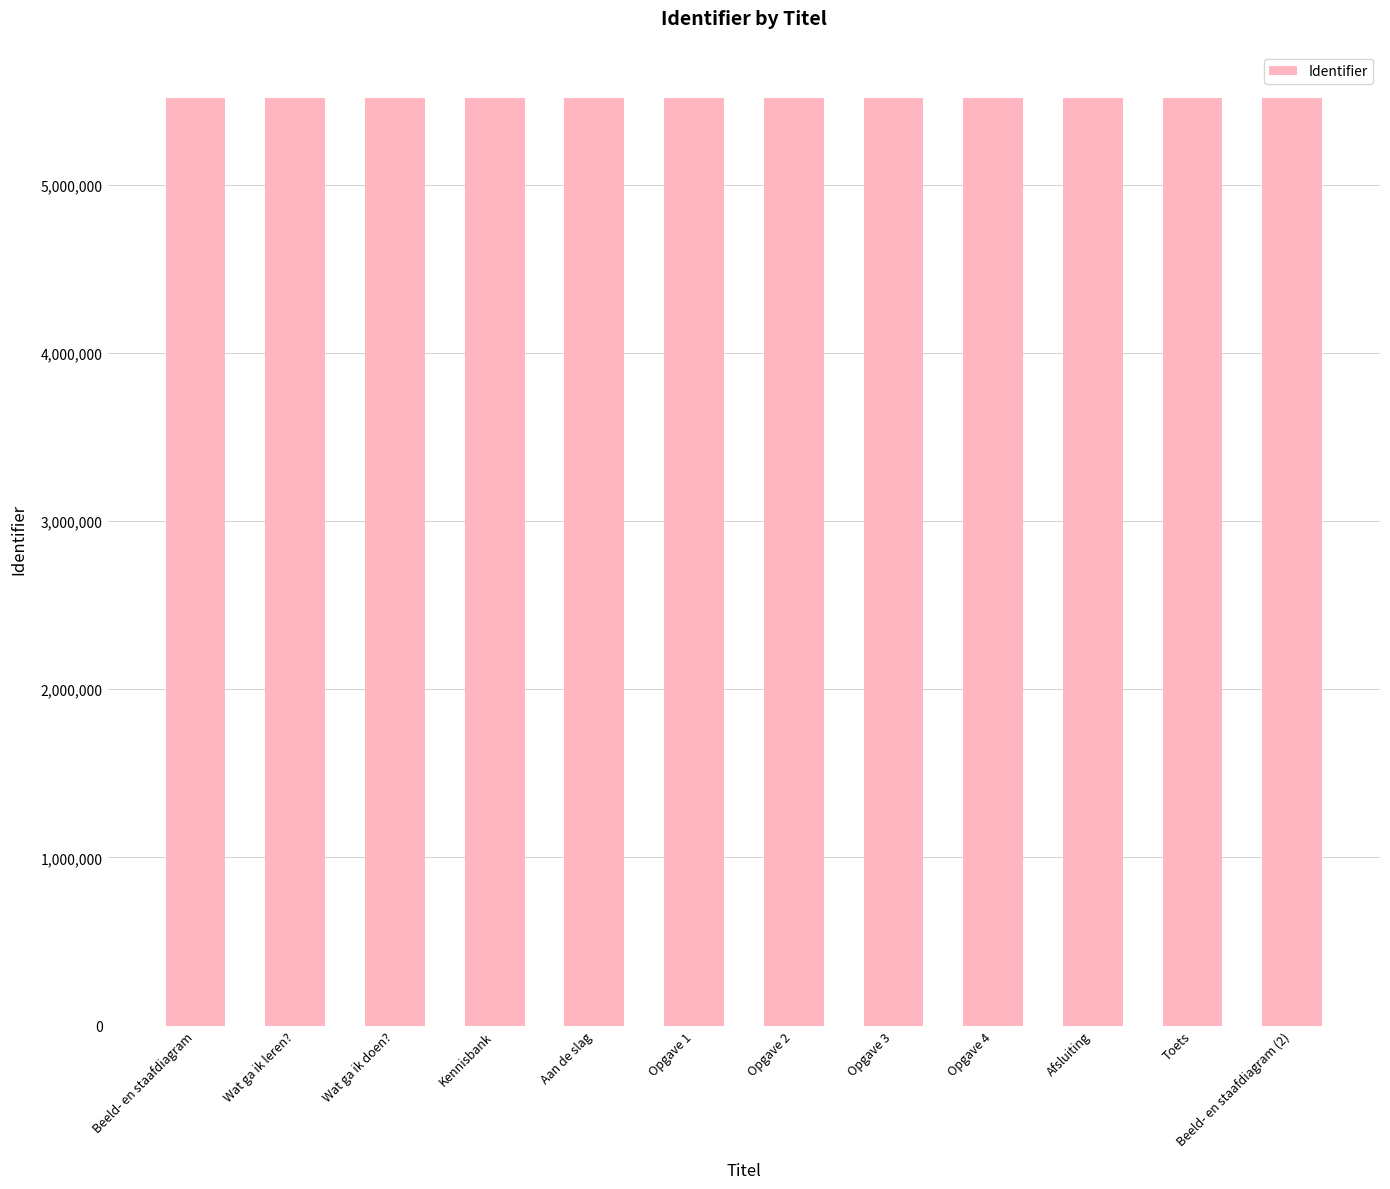

How many distinct data groups are displayed?

1